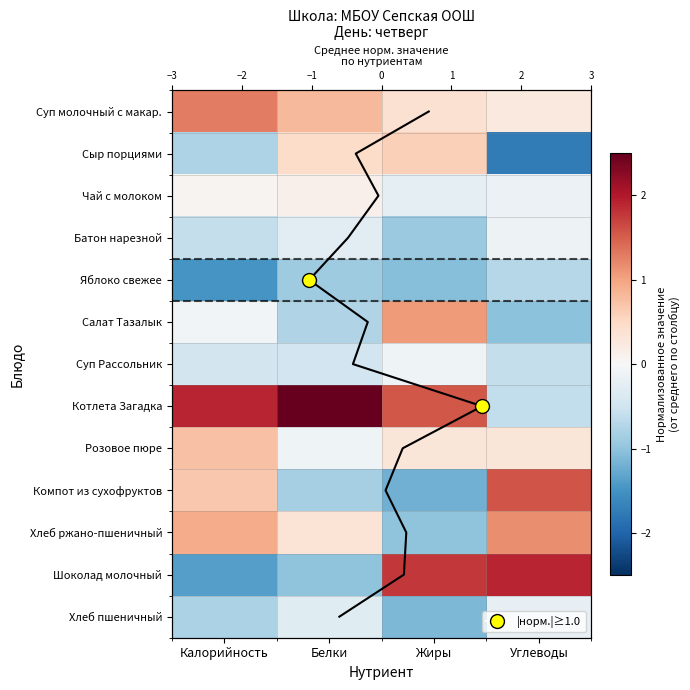

True or false: Шоколад молочный has a value of 1.1 at Углеводы.

False